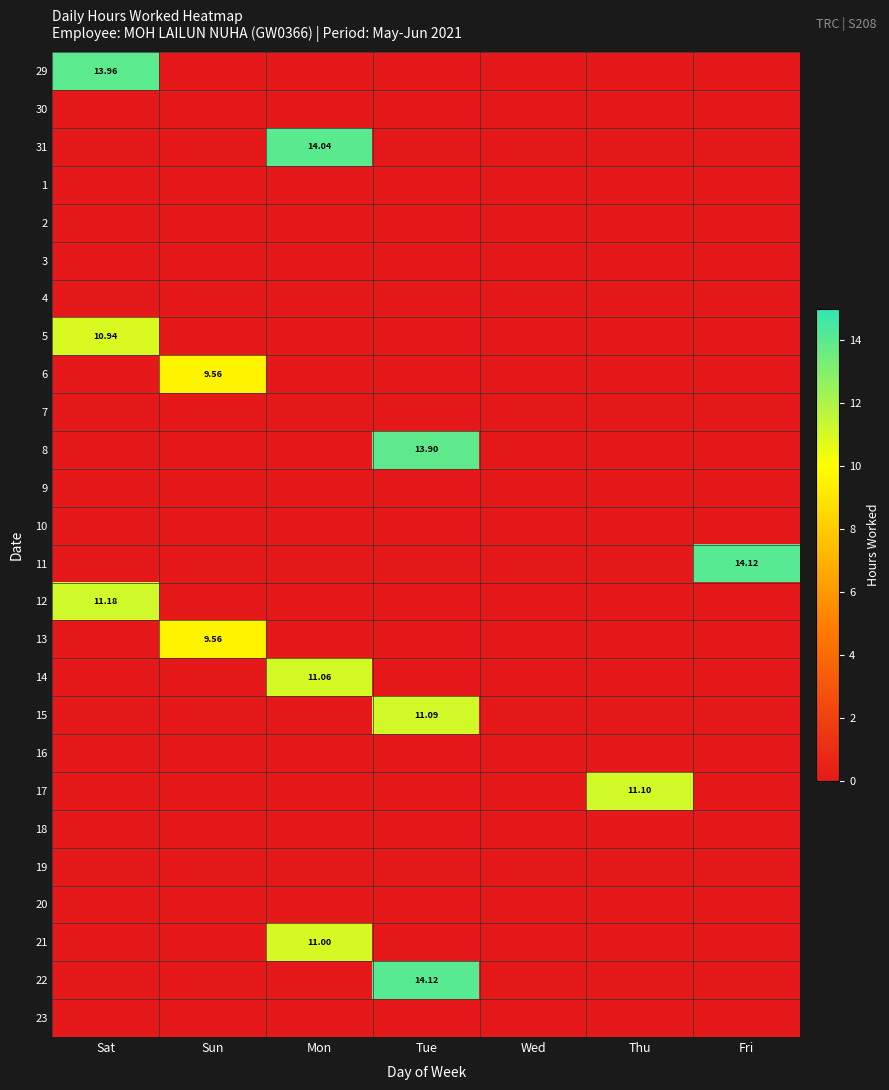

List the series in order of their peak value, highest first.

11, 22, 31, 29, 8, 12, 17, 15, 14, 21, 5, 6, 13, 30, 1, 2, 3, 4, 7, 9, 10, 16, 18, 19, 20, 23